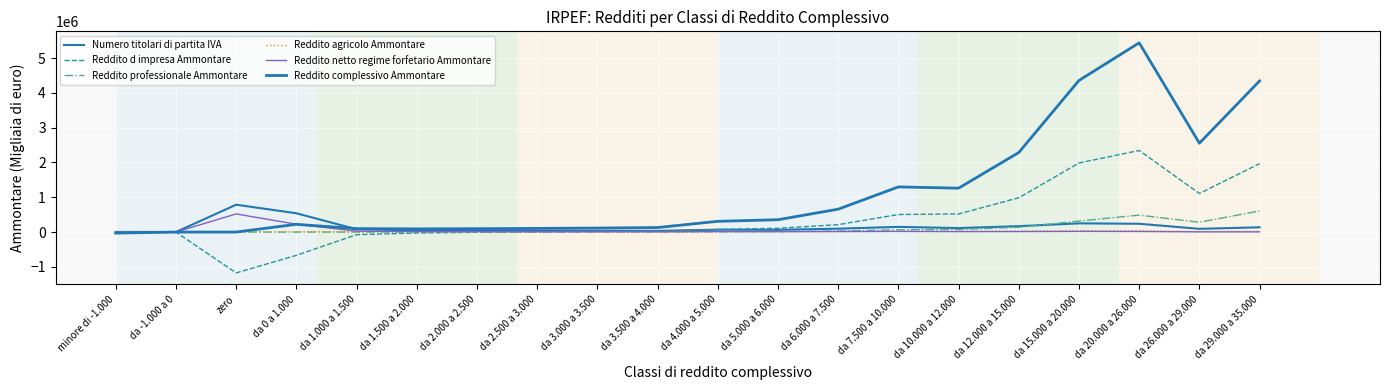

The Reddito complessivo Ammontare series shows 71016 at da 3.500 a 4.000. True or false?

False